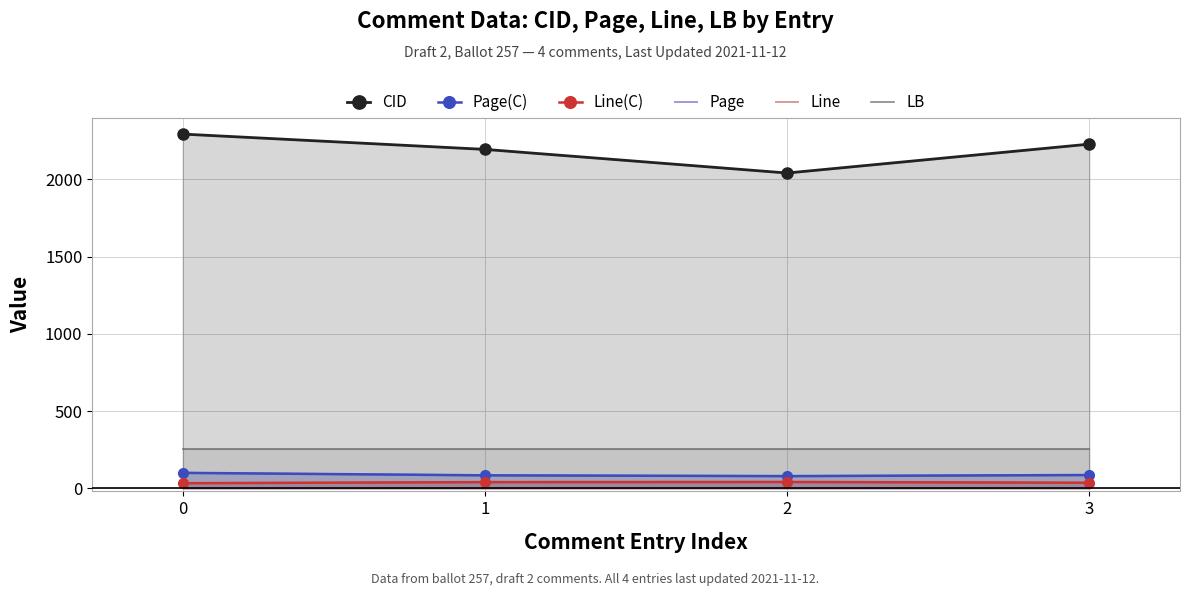

How many interior local peaks does the Line series have?

1